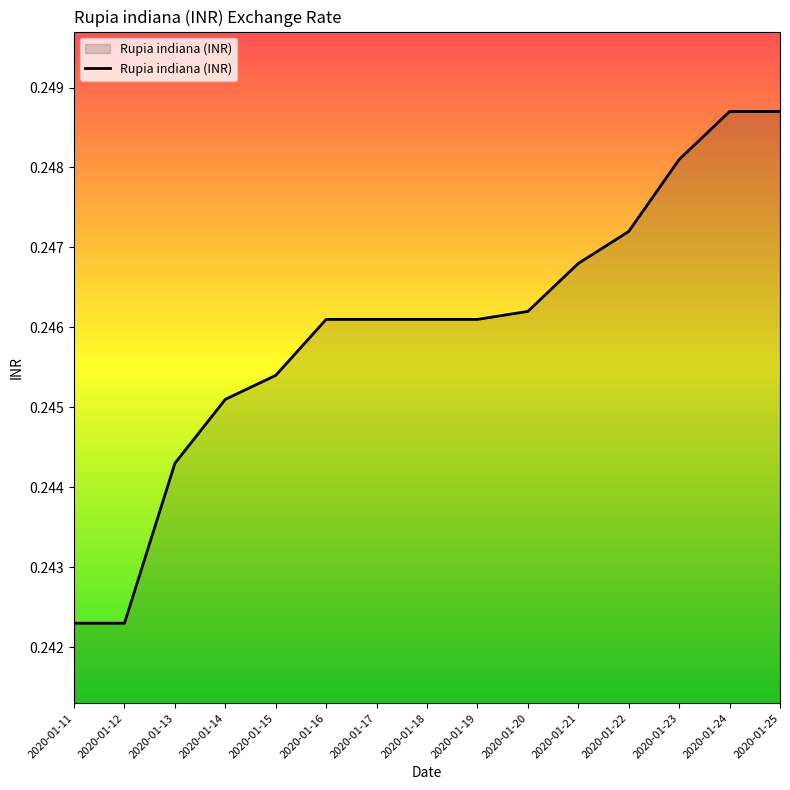

The value at 2020-01-24 is 0.4. True or false?

False